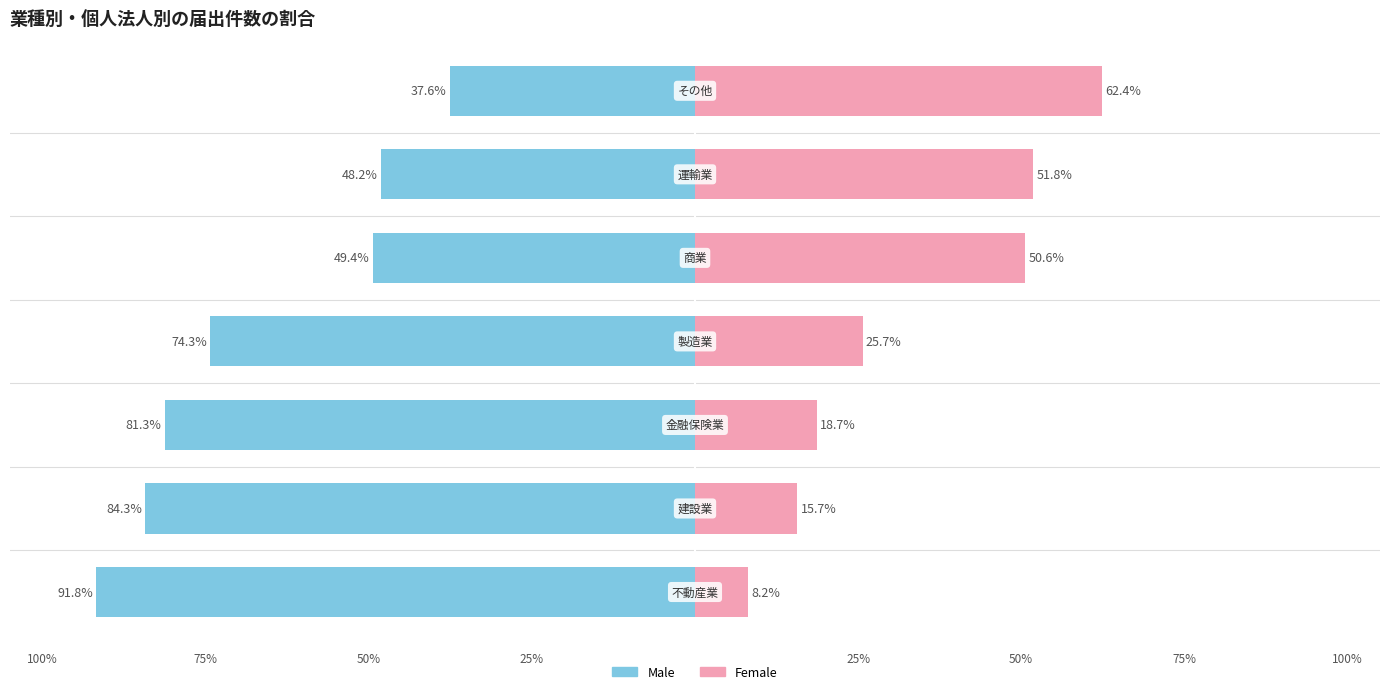

What are all the series names shown in the legend?

Male, Female